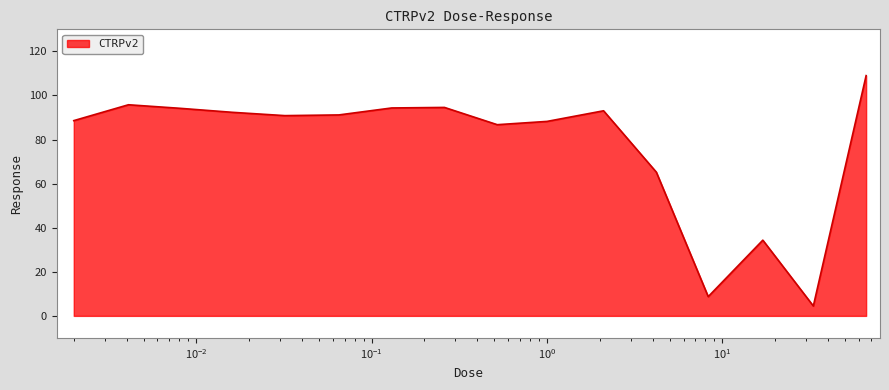

What is the difference between the maximum and minimum values?

104.5